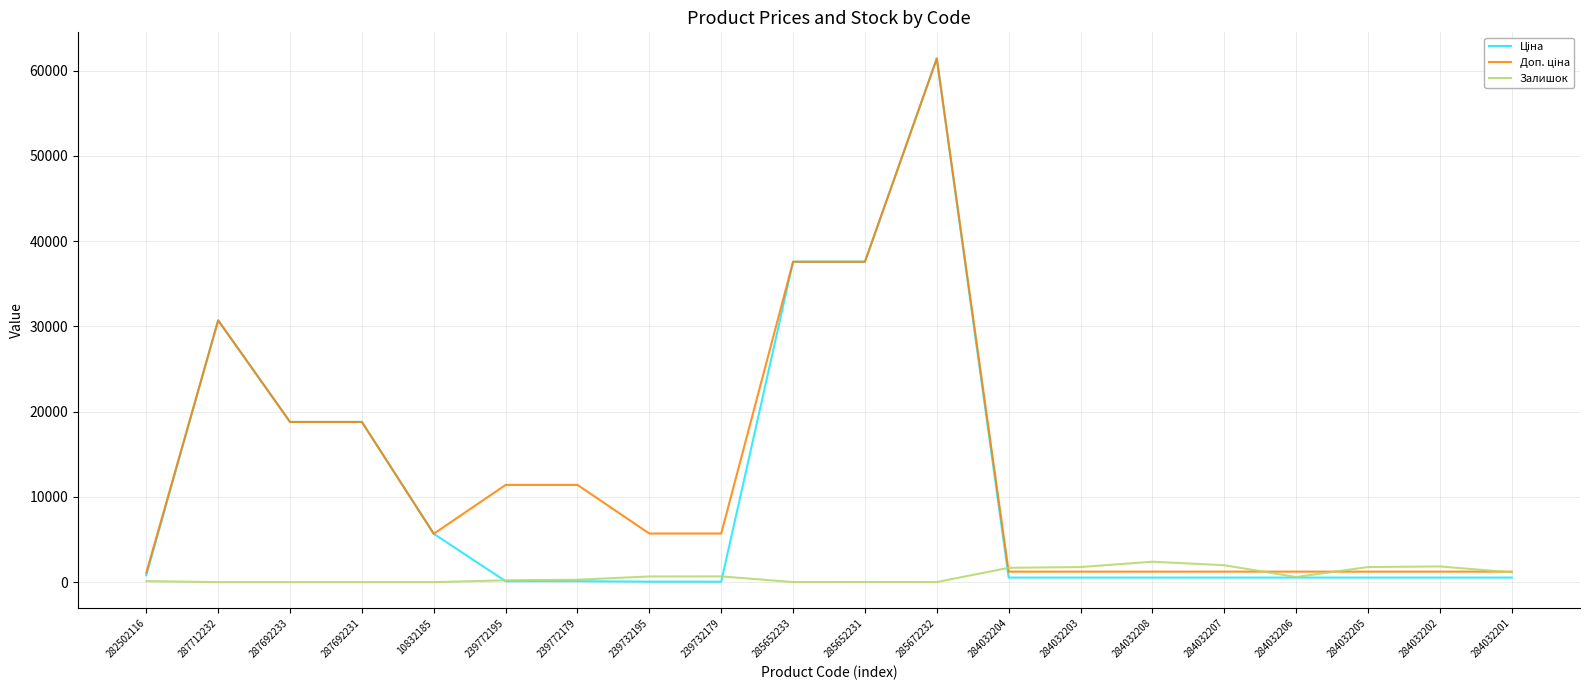

How many values in the Залишок series are below 605?

10